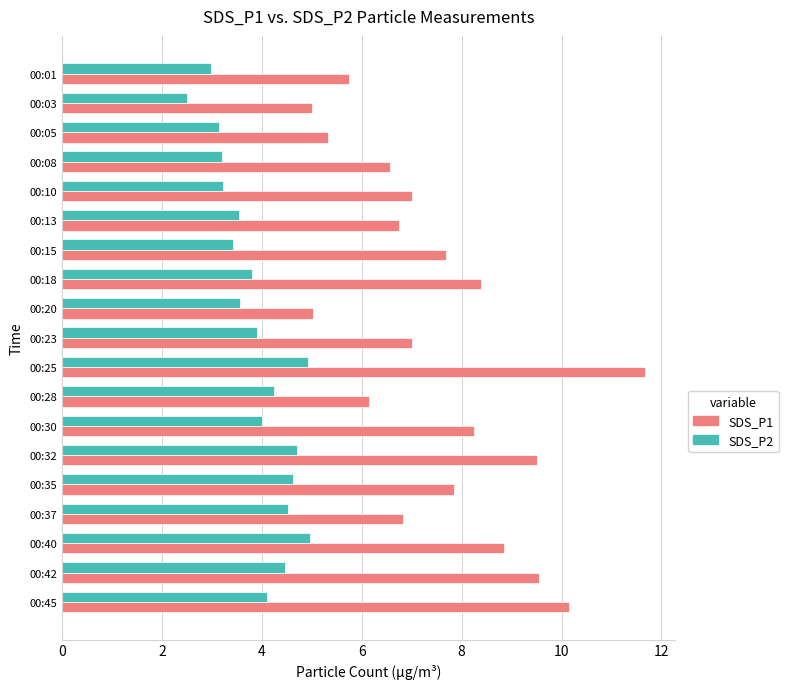

What are all the series names shown in the legend?

SDS_P1, SDS_P2